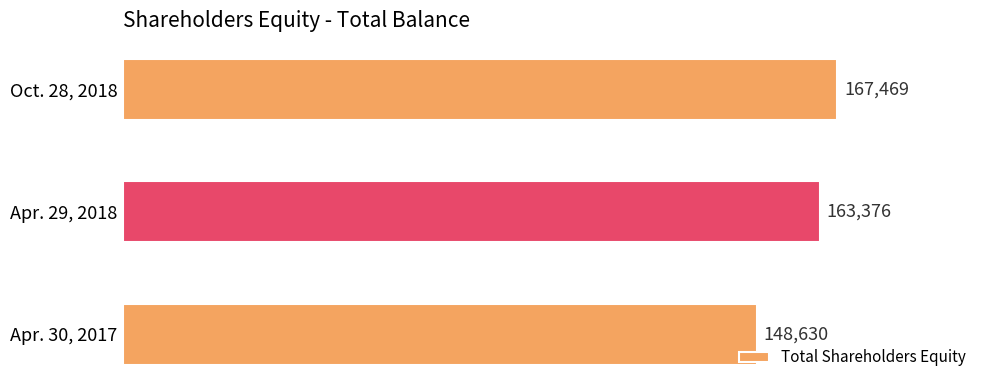

What is the maximum value shown in the chart?

167469